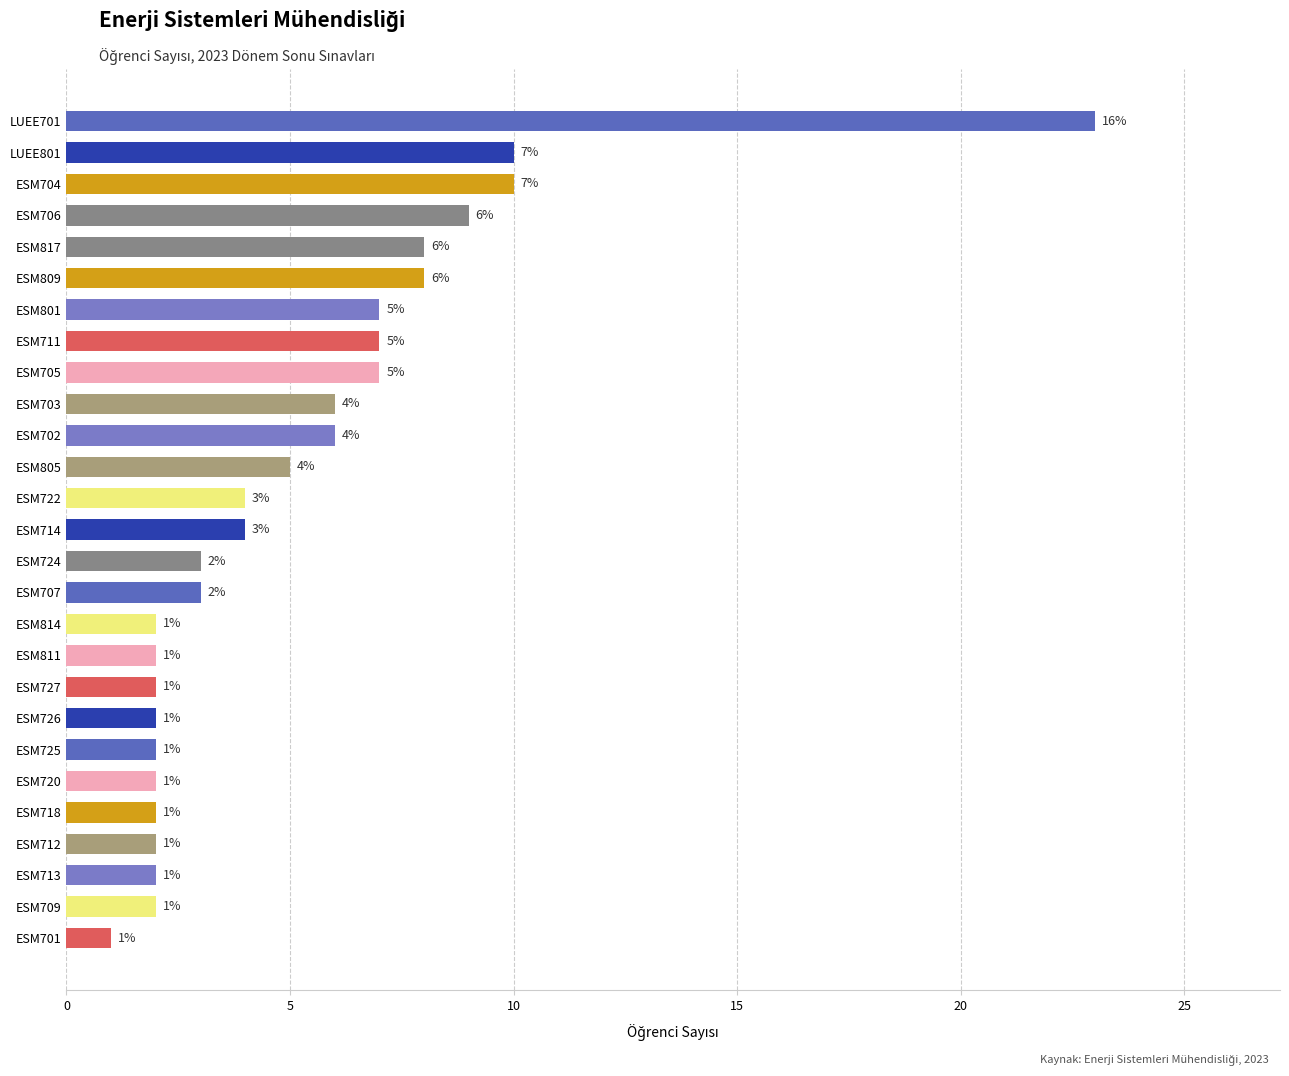

What is the difference between the second highest and minimum values?

9